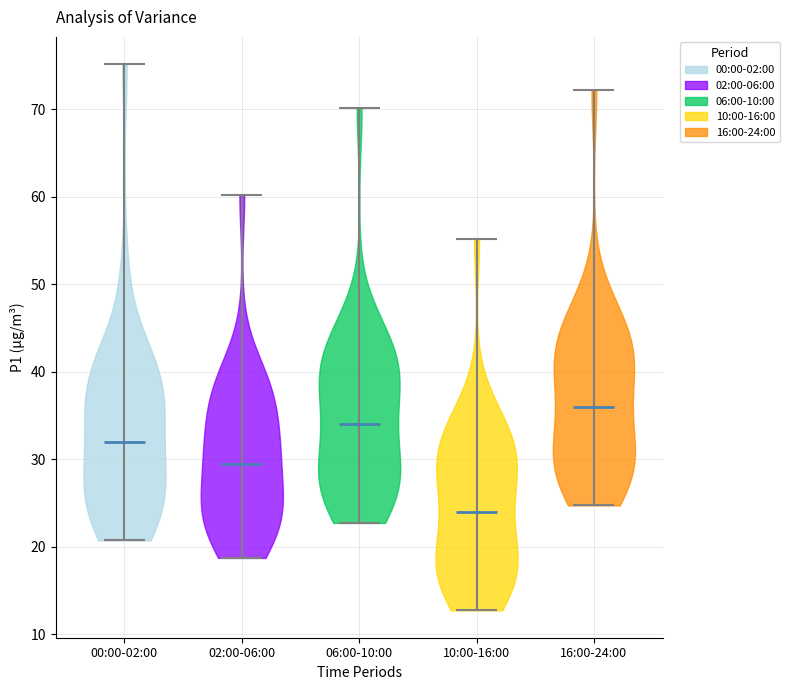

Reading left to right, read every violin against the y-axis: where its median line is, and the lowest and highest points it reaches. The values are not printed on the chart, so give them approximately, as read against the axis.

00:00-02:00: median line 32, lowest point 21, highest point 75
02:00-06:00: median line 29, lowest point 19, highest point 60
06:00-10:00: median line 34, lowest point 23, highest point 70
10:00-16:00: median line 24, lowest point 13, highest point 55
16:00-24:00: median line 36, lowest point 25, highest point 72